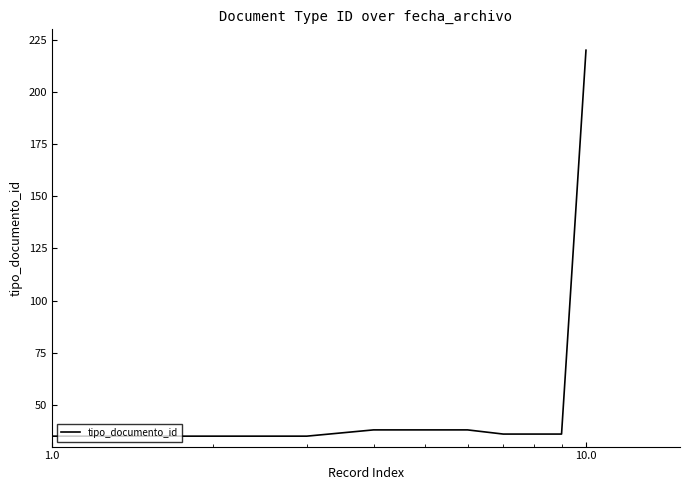

What is the sum of all values?

547